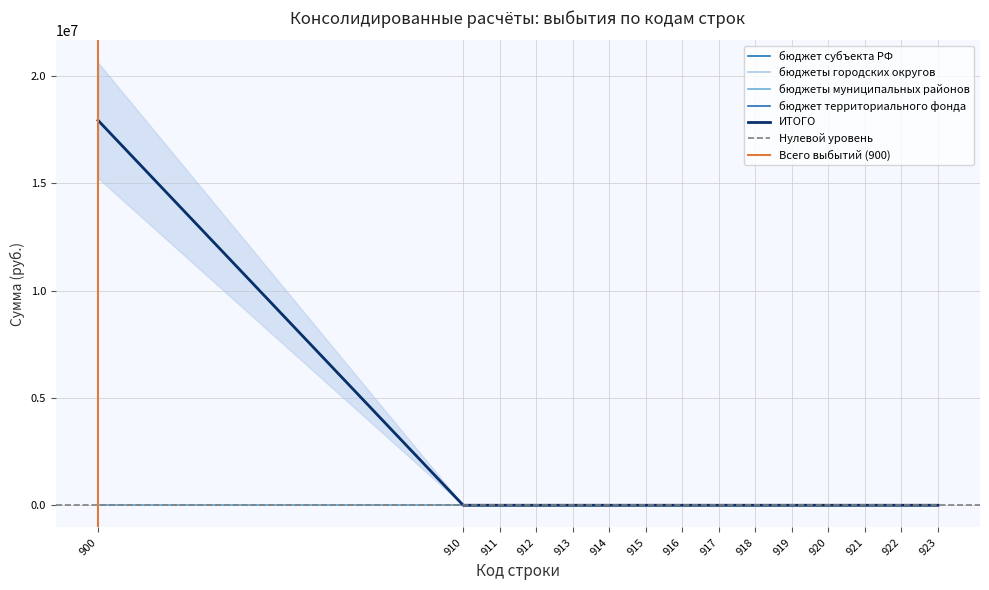

Which category has the highest value in the ИТОГО series?

900